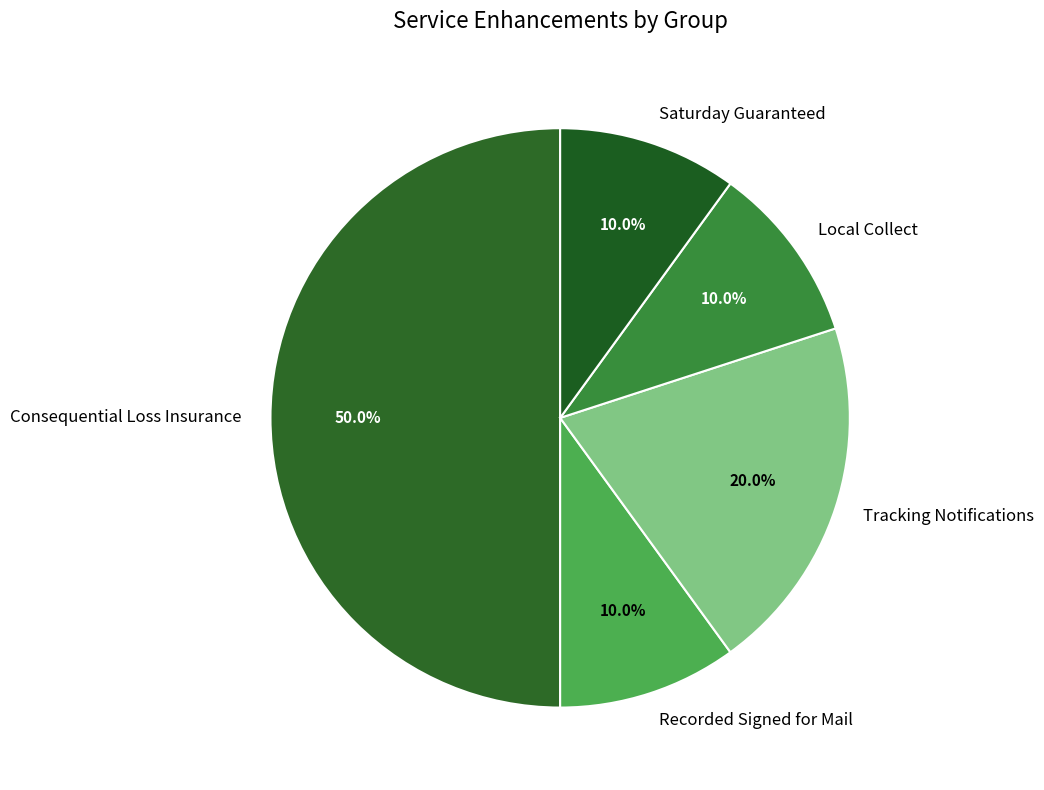

Which category has the biggest portion of the pie?

Consequential Loss Insurance